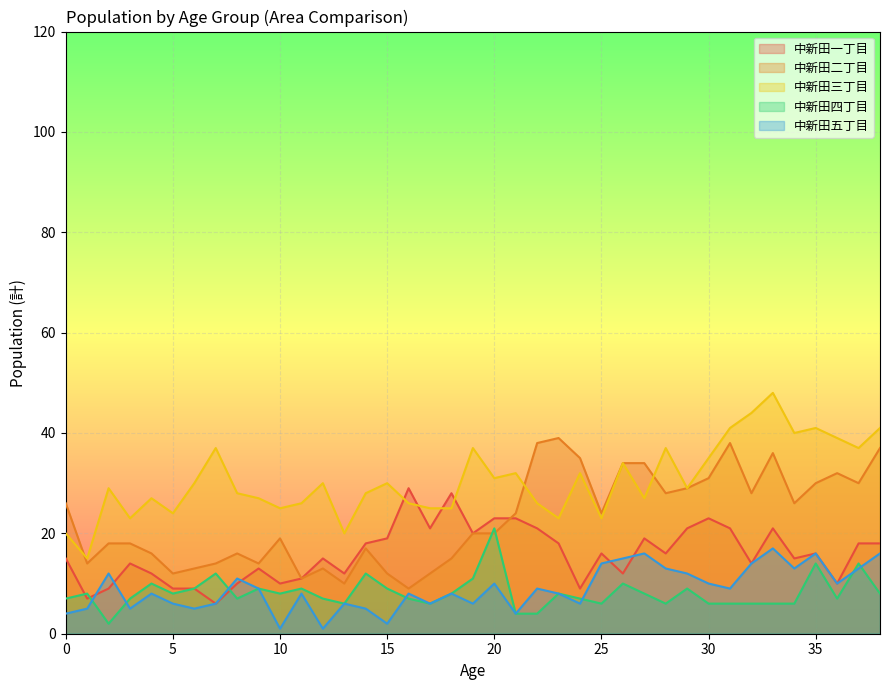

Is it true that 中新田一丁目 equals 23 at 20?

True